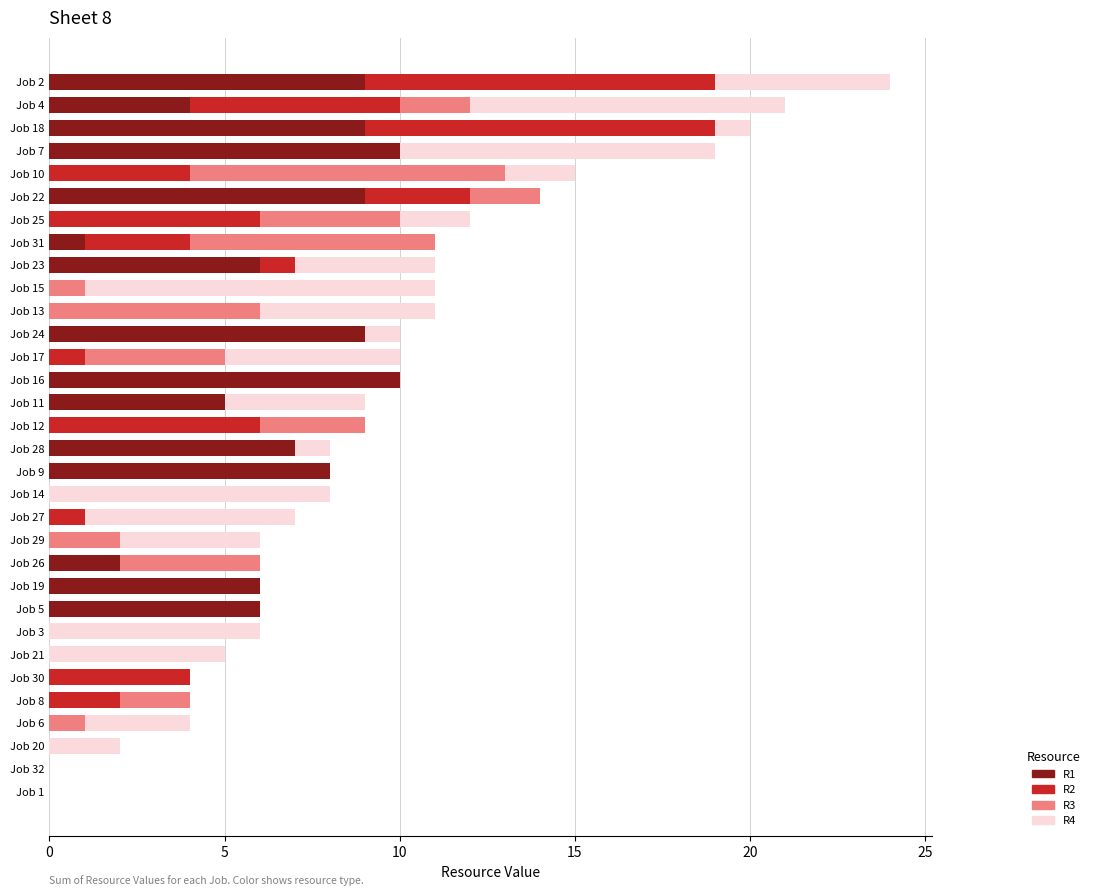

At which category is the sum across all series the highest?

Job 2